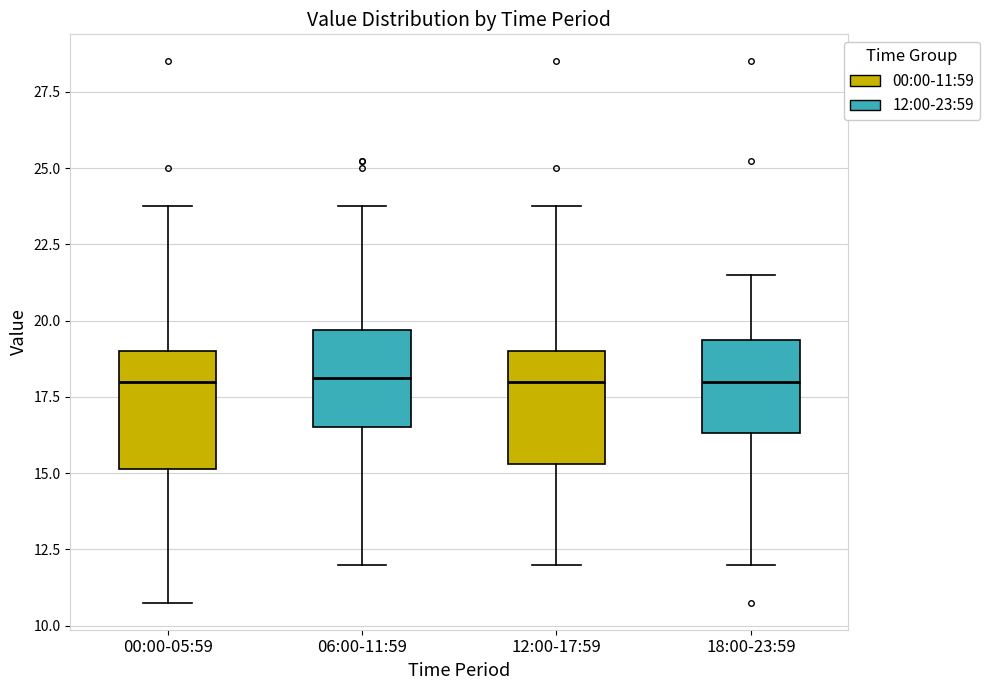

Where is the lower edge of the box for 12:00-17:59 on the y-axis? The values are not printed on the chart, so give them approximately, as read against the axis.

15.5